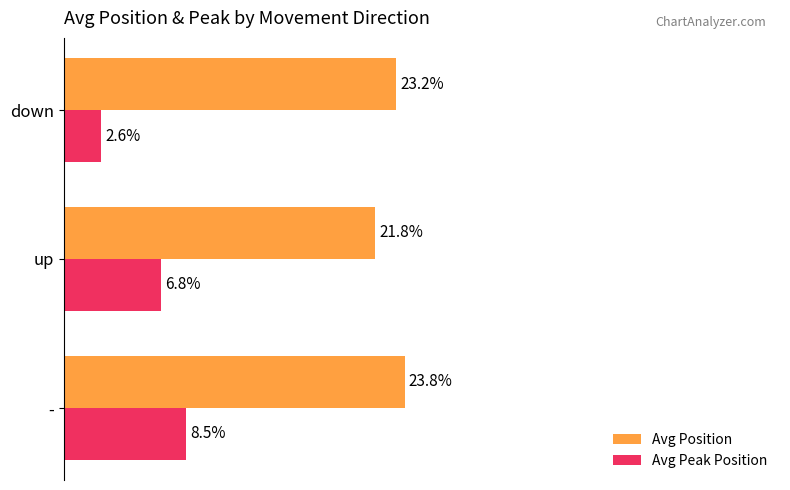

Which category has the highest value across all series?

-